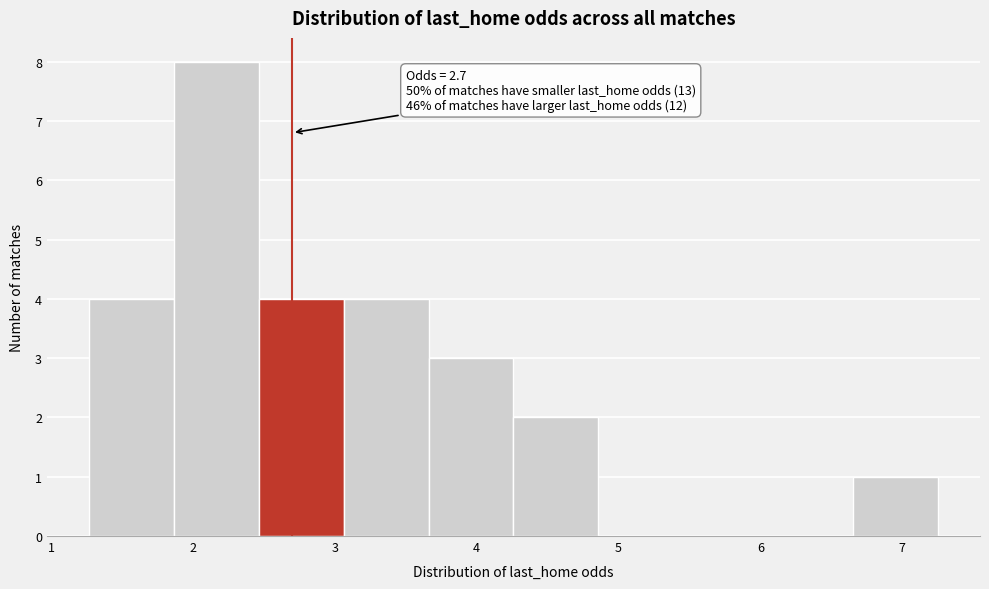

Over which range of the x-axis is the bar tallest?

1.9 to 2.5